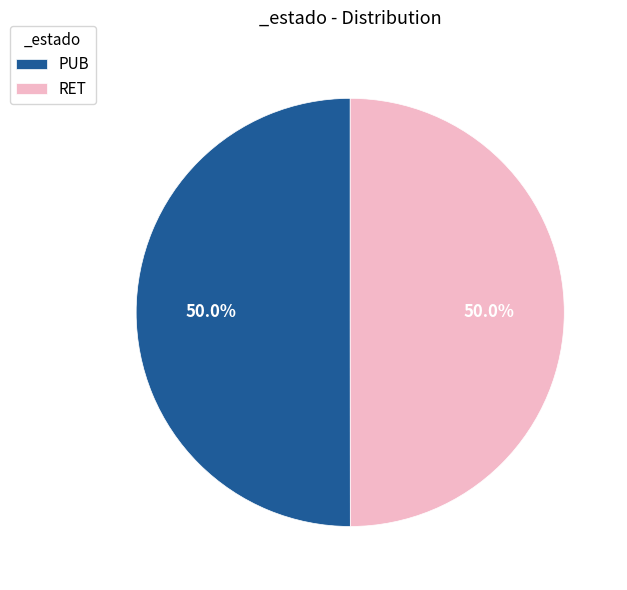

Approximately how many times larger is the value at RET compared to PUB?

1.0